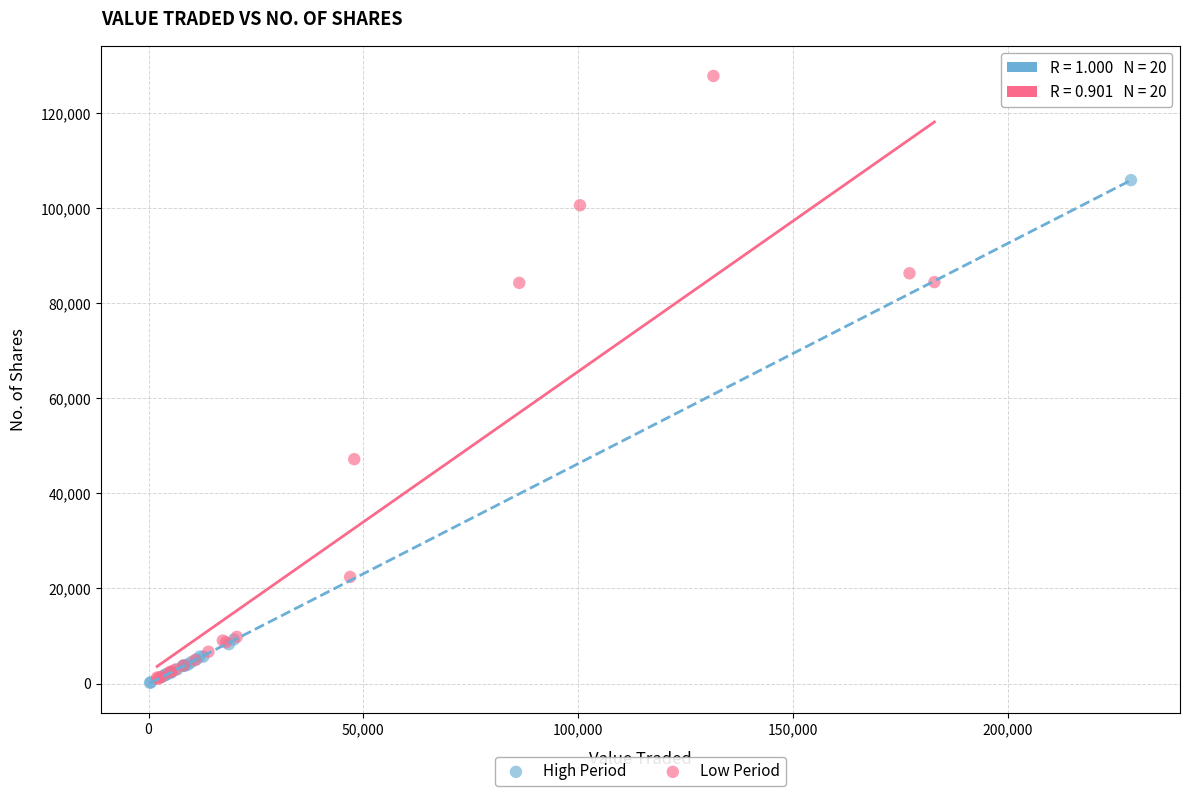

Which series contains the highest Y value?

Low Period